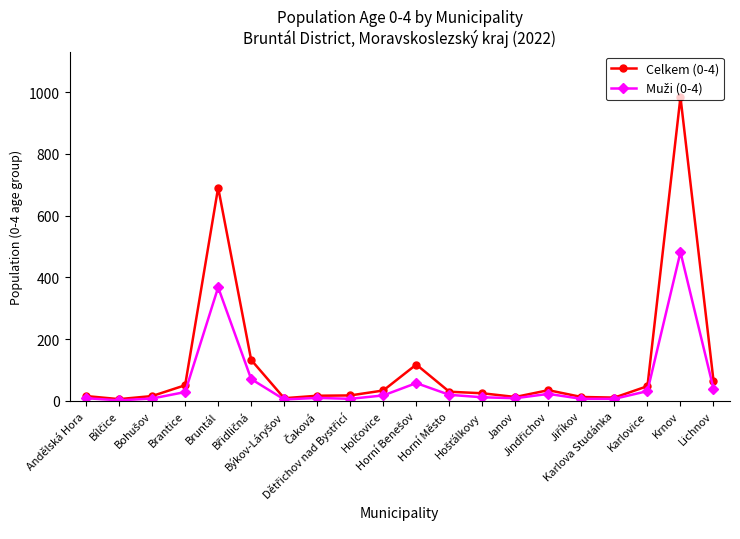

In Celkem (0-4), how many points are lower than both neighbors (excluding endpoints)?

4